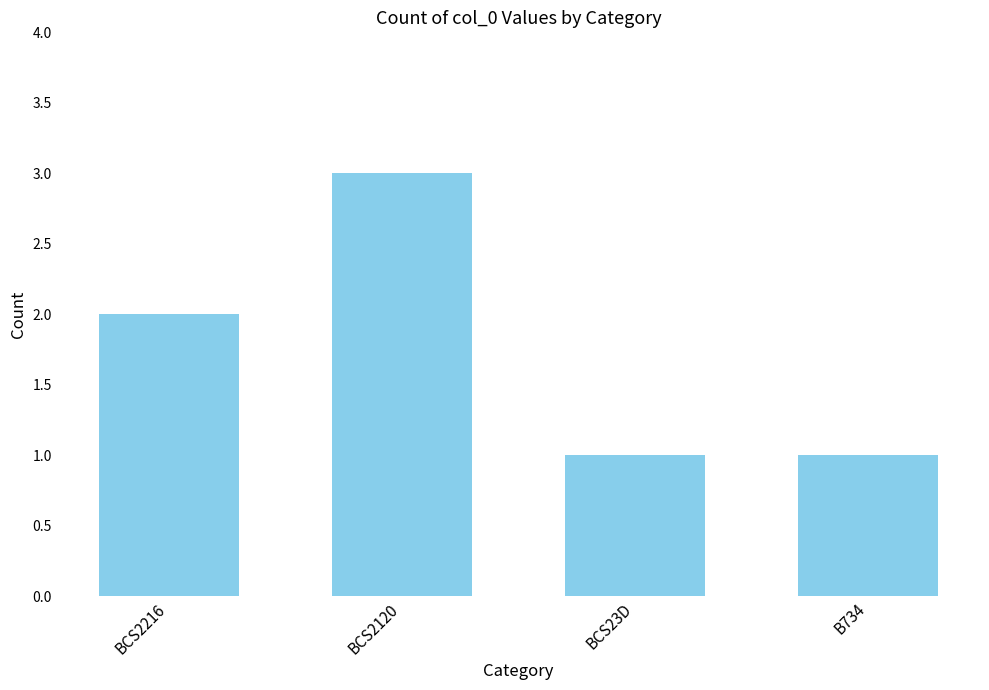

What is the sum of the values at BCS2216 and BCS2120?

5